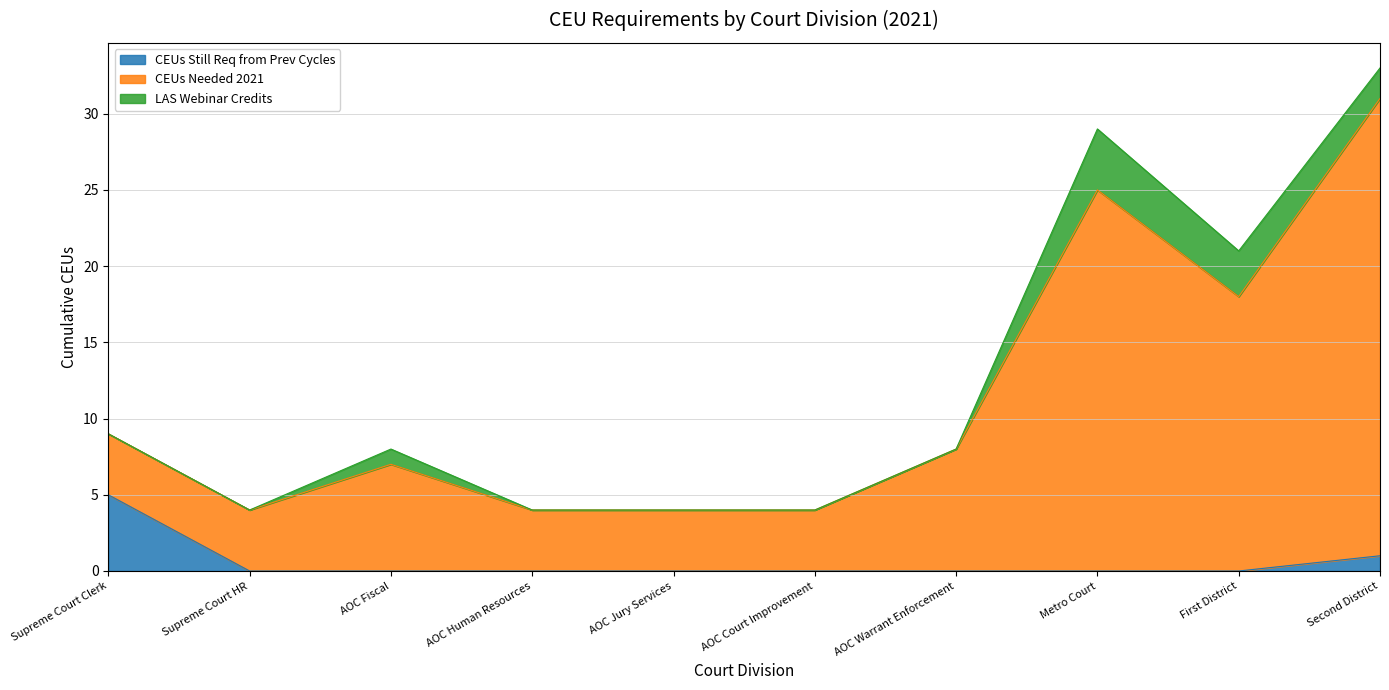

What is the total value across all series at AOC Warrant Enforcement?

8